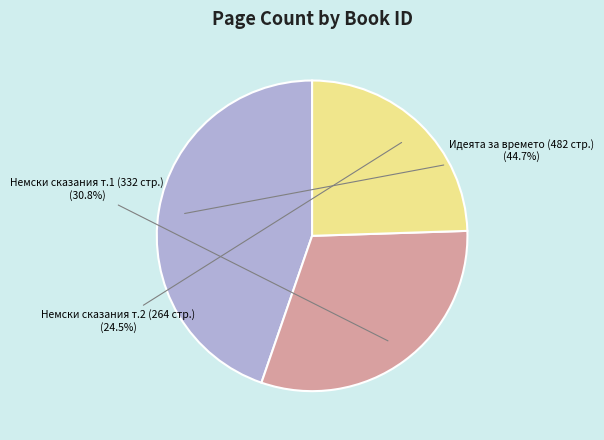

To the nearest percent, what is the average slice percentage?

33%